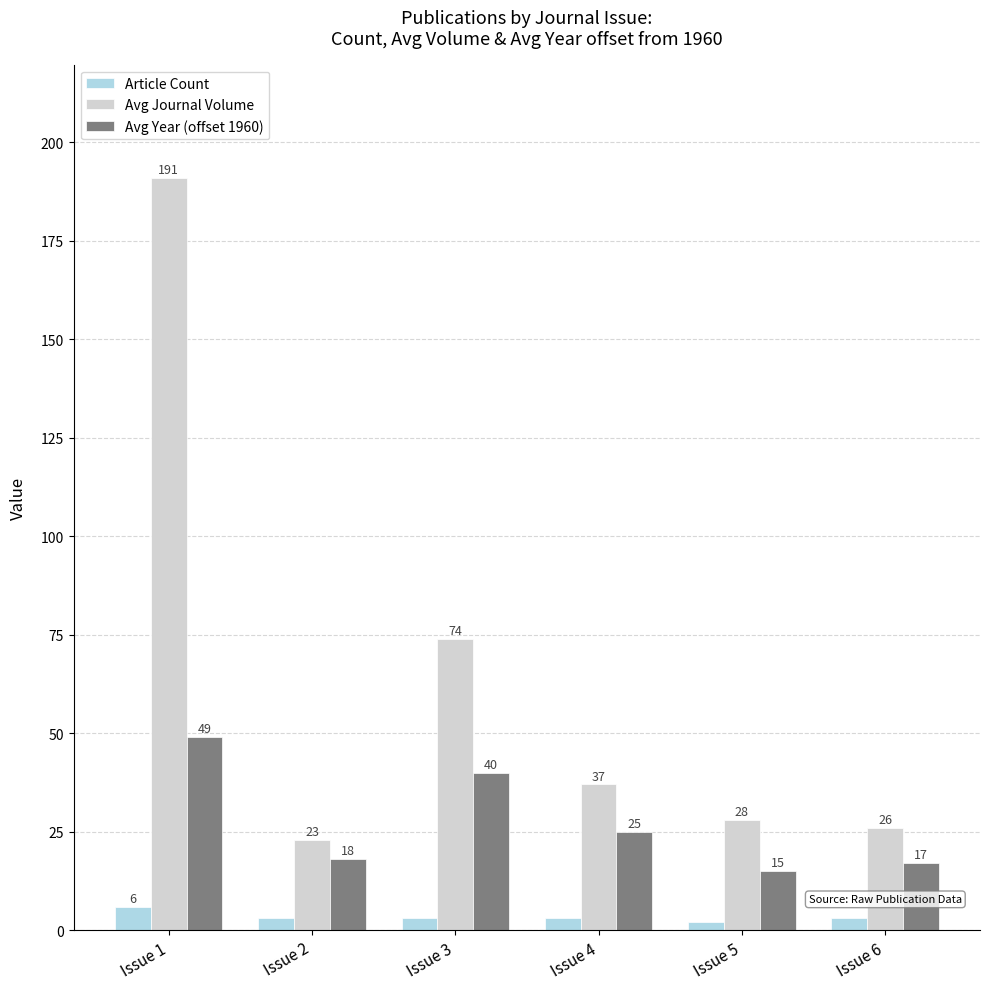

What is the sum of all Avg Year (offset 1960) values?

164